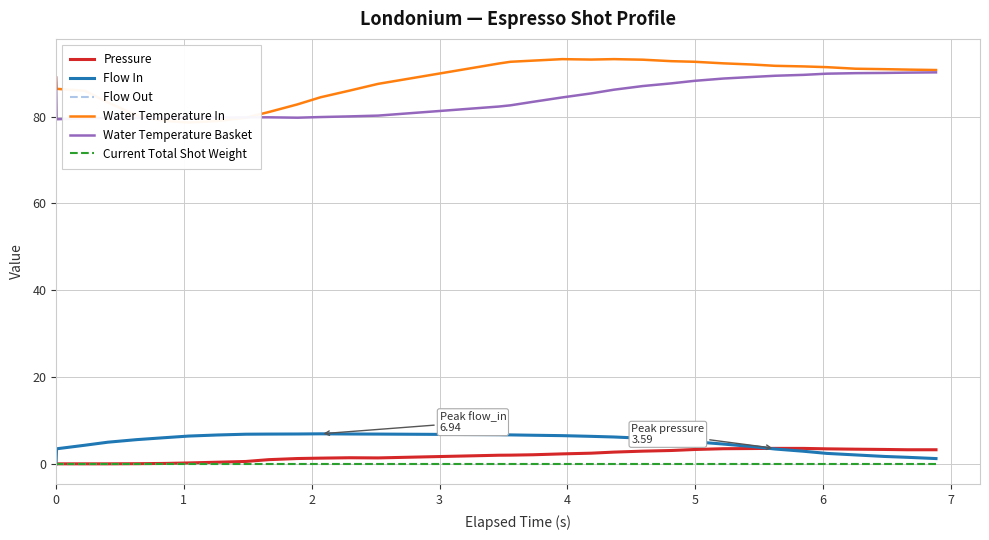

Reading left to right, extract all data points from this chart.

Pressure: 0.0	0.0	0.0	0.0	0.1	0.1	0.2	0.4	0.6	1.0	1.2	1.3	1.4	1.4	2.0	2.0	2.1	2.3	2.5	2.7	3.0	3.1	3.3	3.5	3.5	3.6	3.6	3.5	3.4	3.3	3.3	3.3
Flow In: 0.0	3.5	4.3	5.0	5.6	6.1	6.4	6.7	6.8	6.9	6.9	6.9	6.9	6.9	6.7	6.7	6.6	6.5	6.4	6.2	5.9	5.6	5.1	4.6	4.0	3.4	2.9	2.4	2.1	1.7	1.5	1.2
Flow Out: 0.0	0.0	0.0	0.0	0.0	0.0	0.0	0.0	0.0	0.0	0.0	0.0	0.0	0.0	0.0	0.0	0.0	0.0	0.0	0.0	0.0	0.0	0.0	0.0	0.0	0.0	0.0	0.0	0.0	0.0	0.0	0.0
Water Temperature In: 89.0	86.4	86.0	83.3	80.3	79.0	78.7	79.0	79.7	81.0	82.8	84.5	86.0	87.5	92.2	92.6	92.9	93.2	93.1	93.2	93.1	92.8	92.6	92.3	92.0	91.7	91.6	91.4	91.0	90.9	90.8	90.7
Water Temperature Basket: 89.0	79.4	79.6	79.7	79.7	79.8	79.8	79.8	79.8	79.8	79.8	79.9	80.0	80.2	82.3	82.6	83.4	84.4	85.3	86.2	87.0	87.7	88.2	88.8	89.1	89.4	89.6	89.9	90.0	90.1	90.1	90.2
Current Total Shot Weight: 0.0	0.0	0.0	0.0	0.0	0.0	0.0	0.0	0.0	0.0	0.0	0.0	0.0	0.0	0.0	0.0	0.0	0.0	0.0	0.0	0.0	0.0	0.0	0.0	0.0	0.0	0.0	0.0	0.0	0.0	0.0	0.0